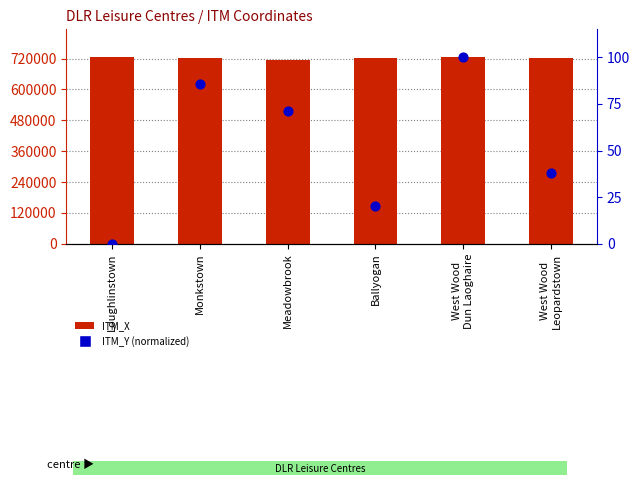

Which series has the largest total across all categories?

ITM_X